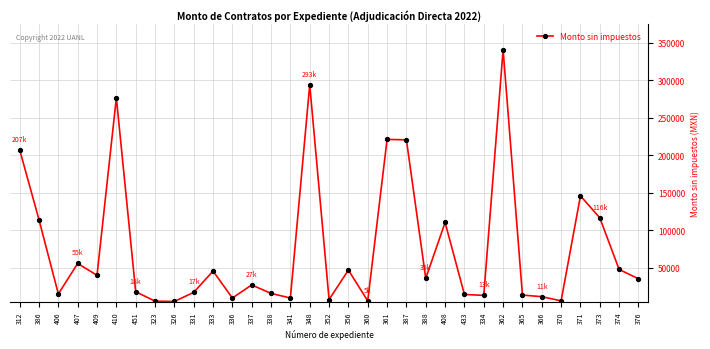

What is the change in value from 433 to 376?

+20950.0